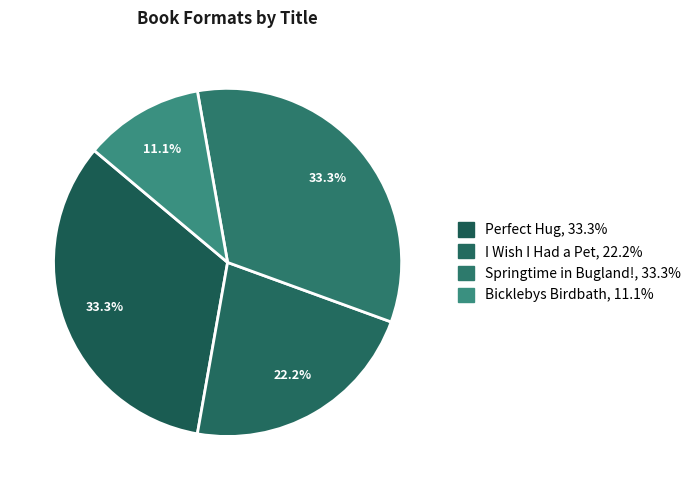

To the nearest percent, what is the average slice percentage?

25%